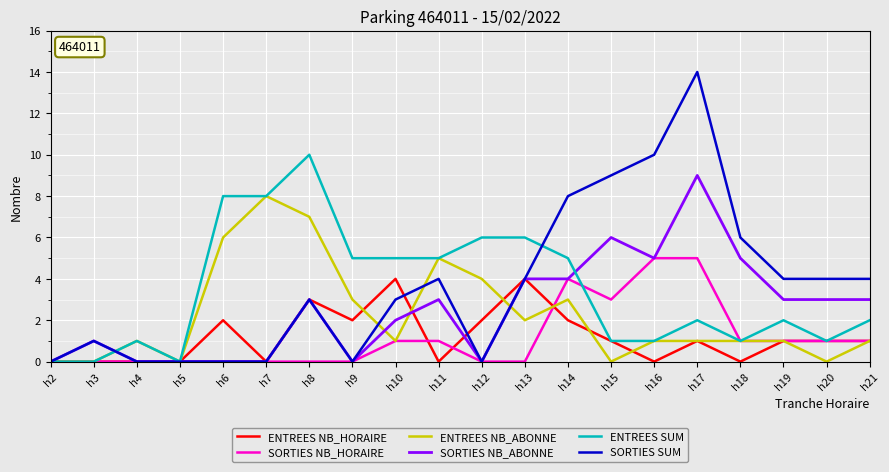

How many distinct data groups are displayed?

6